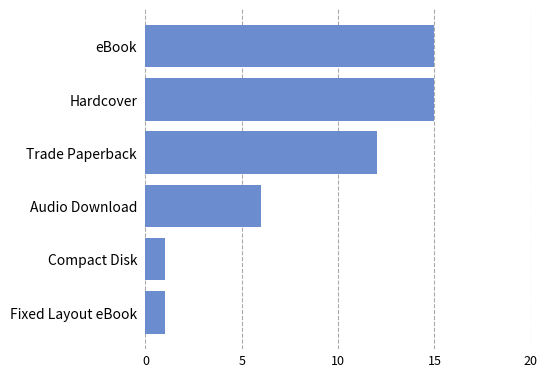

What is the change in value from Trade Paperback to Hardcover?

+3